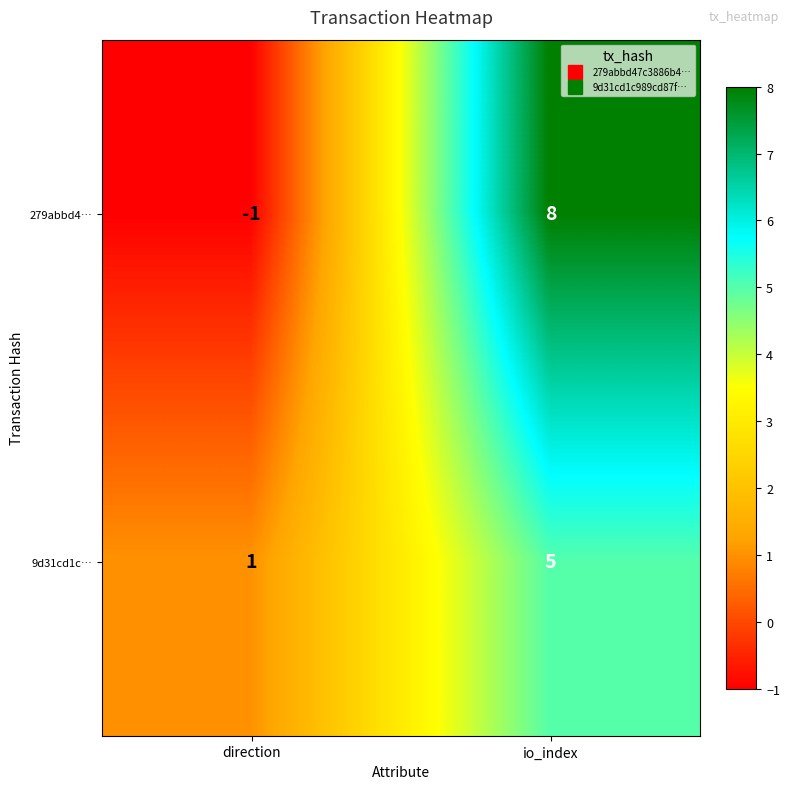

What is the difference between the highest and lowest values at direction?

2